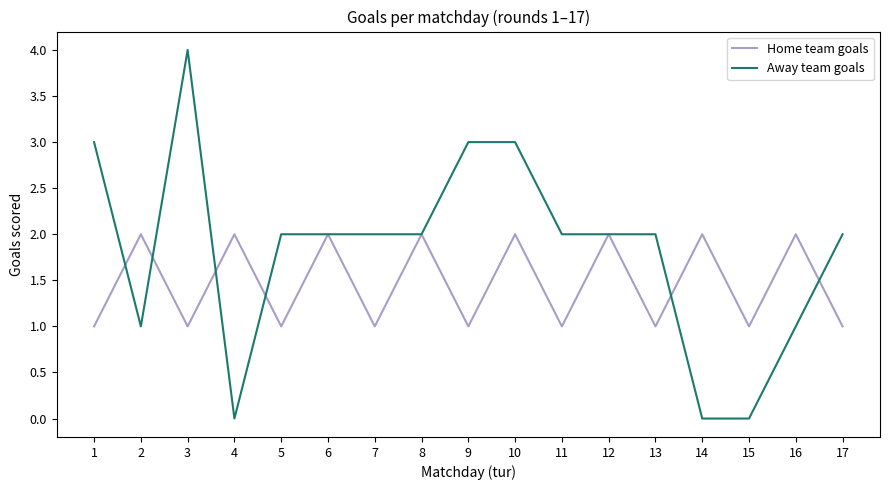

Which series has the largest range (max minus min)?

Away team goals